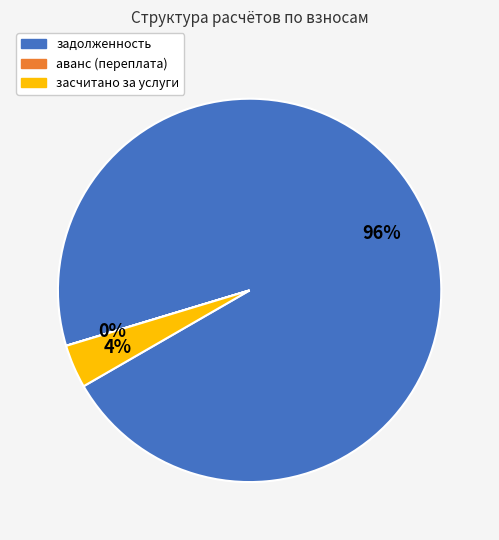

Which slice represents more than half of the pie?

задолженность